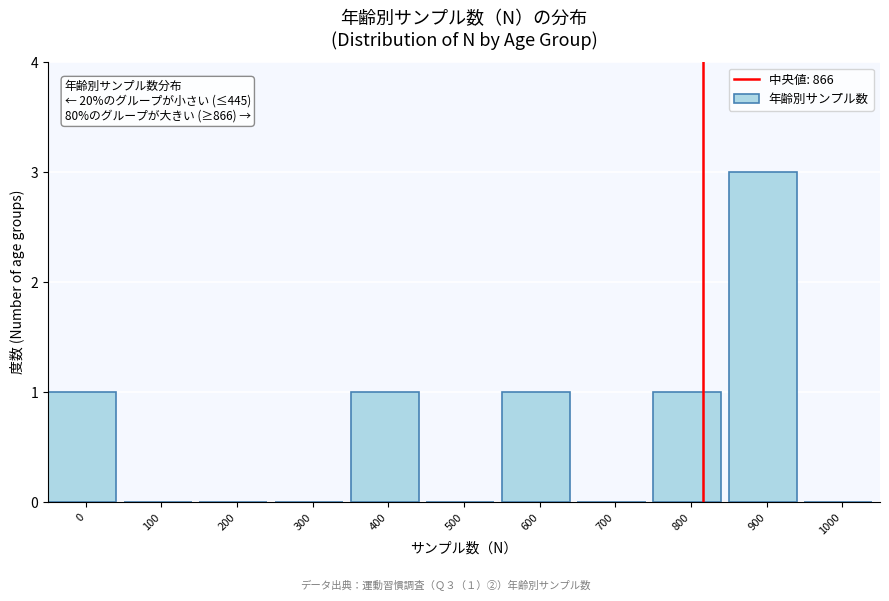

Reading left to right, extract all data points from this chart.

0=1	100=0	200=0	300=0	400=1	500=0	600=1	700=0	800=1	900=3	1000=0